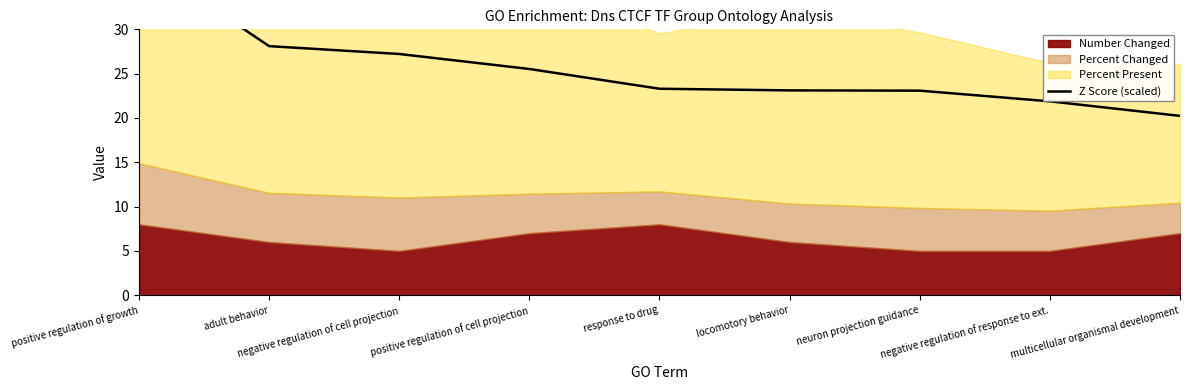

Does the chart display data point markers on the line(s)?

No